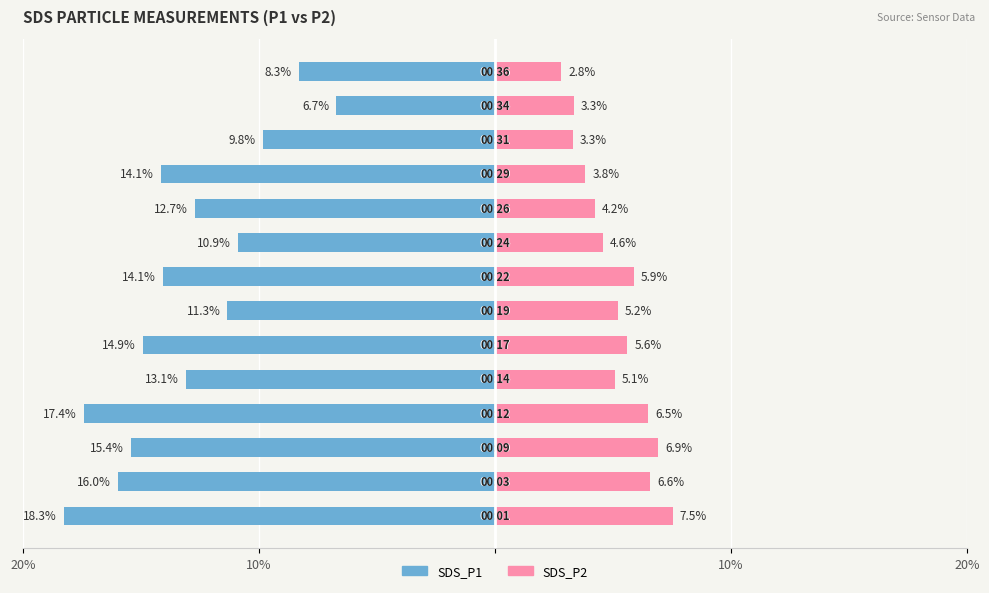

Between 9 and 10, which is larger?

9